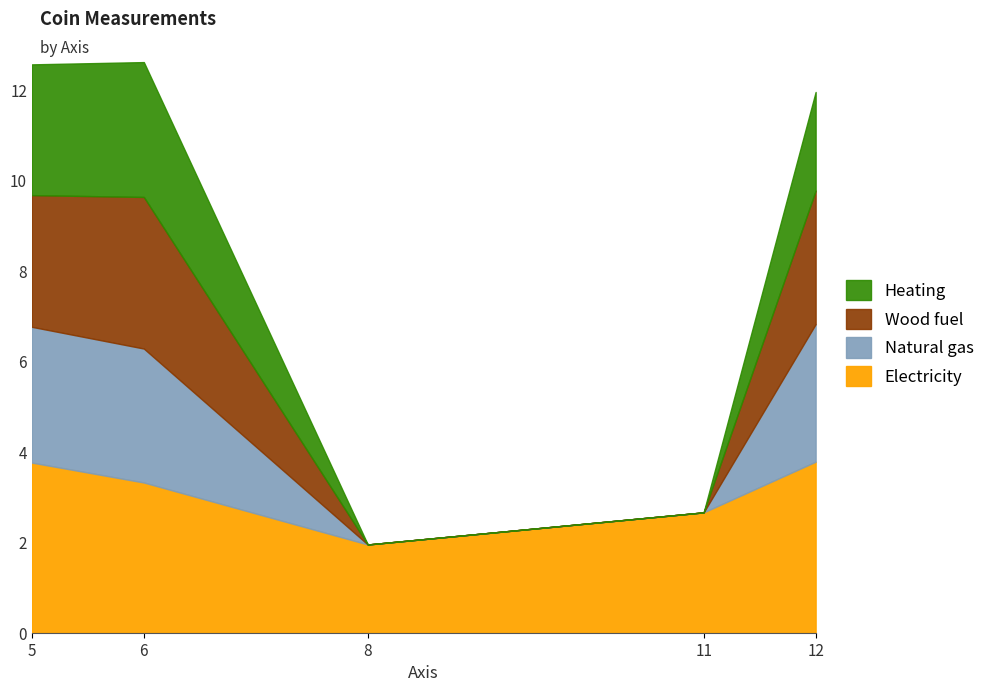

What is the total value across all series at 5?

12.6